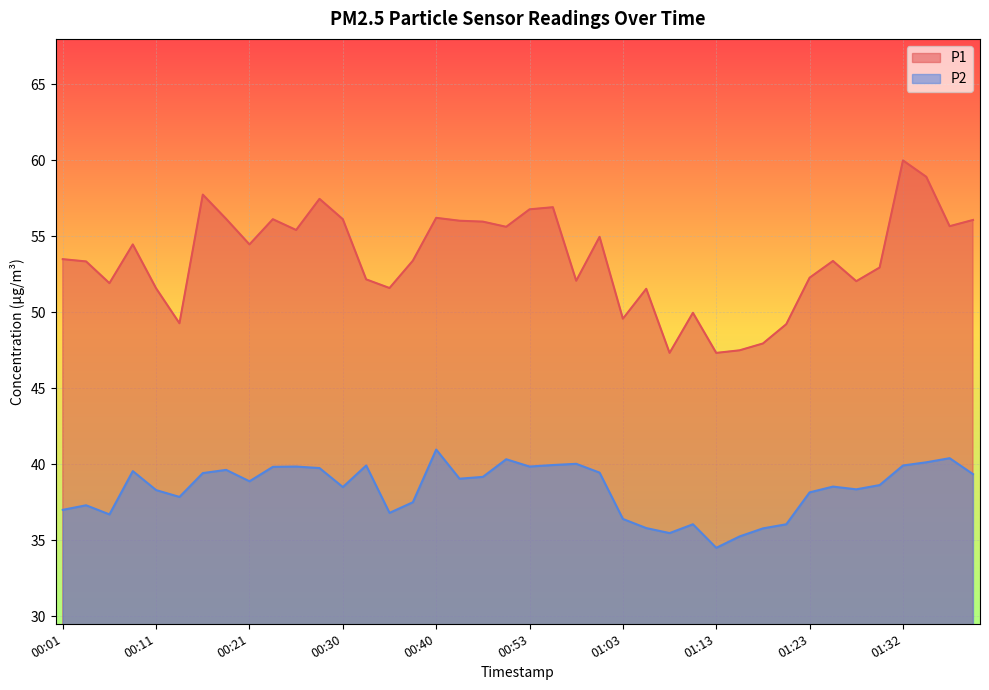

Rank the categories by P1 value from lowest to highest.

01:08, 01:13, 01:15, 01:18, 01:20, 00:13, 01:03, 01:10, 01:05, 00:11, 00:35, 00:06, 01:28, 00:58, 00:33, 01:23, 01:30, 00:03, 01:25, 00:38, 00:01, 00:08, 00:21, 01:01, 00:26, 00:51, 01:37, 00:48, 00:46, 01:40, 00:23, 00:30, 00:18, 00:40, 00:53, 00:56, 00:28, 00:16, 01:35, 01:32